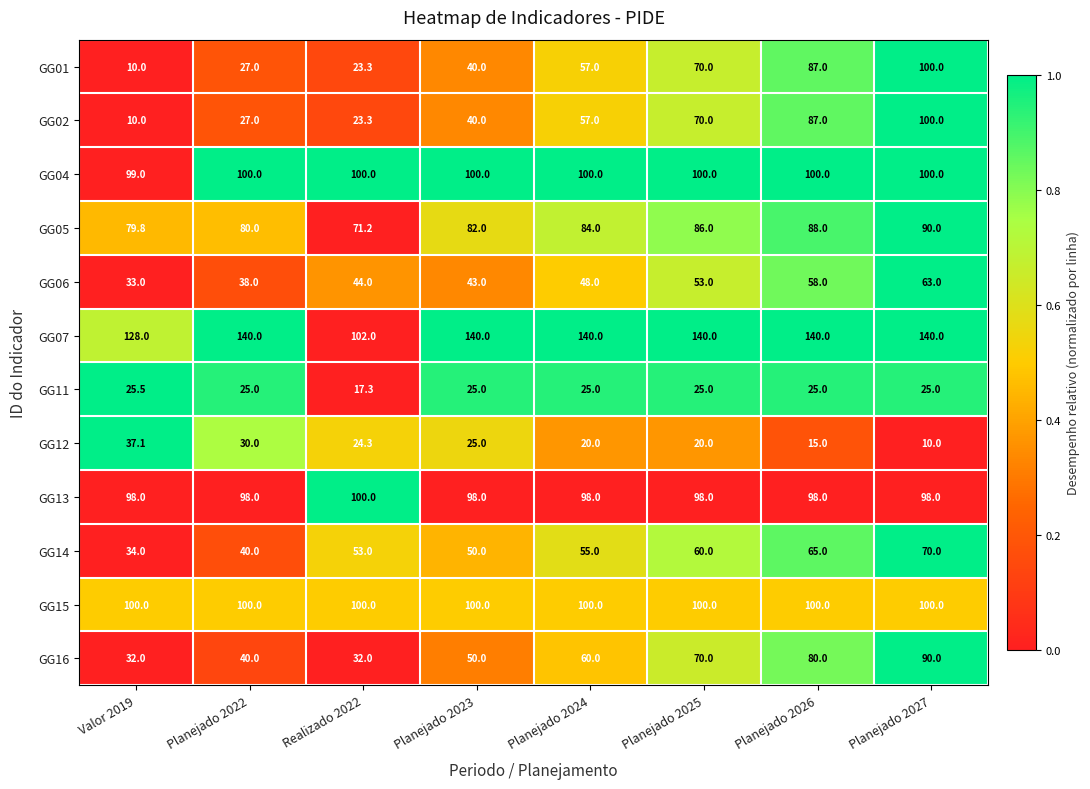

The GG01 series shows 100.0 at Planejado 2027. True or false?

True